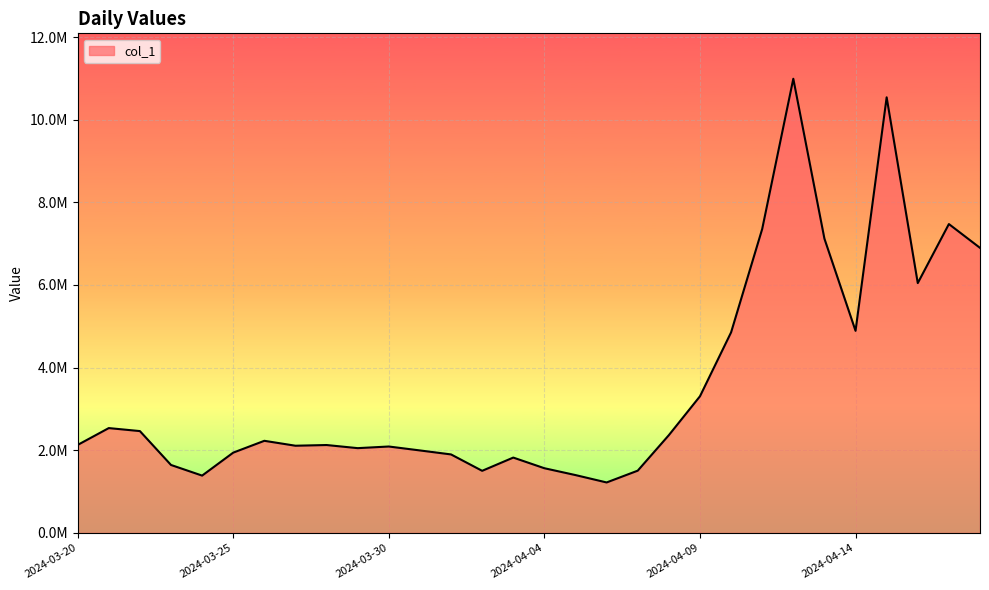

What is the label of the 20th point from the right?

2024-03-30